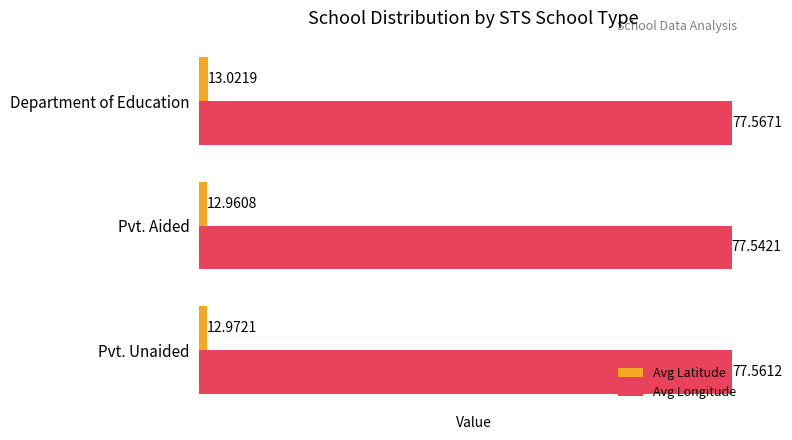

At which category does the chart reach its minimum across all series?

Pvt. Aided